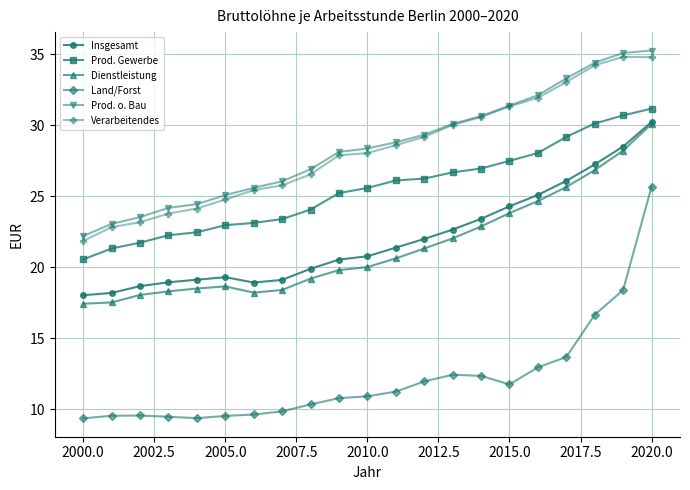

What is the sum of all Prod. Gewerbe values?

535.1